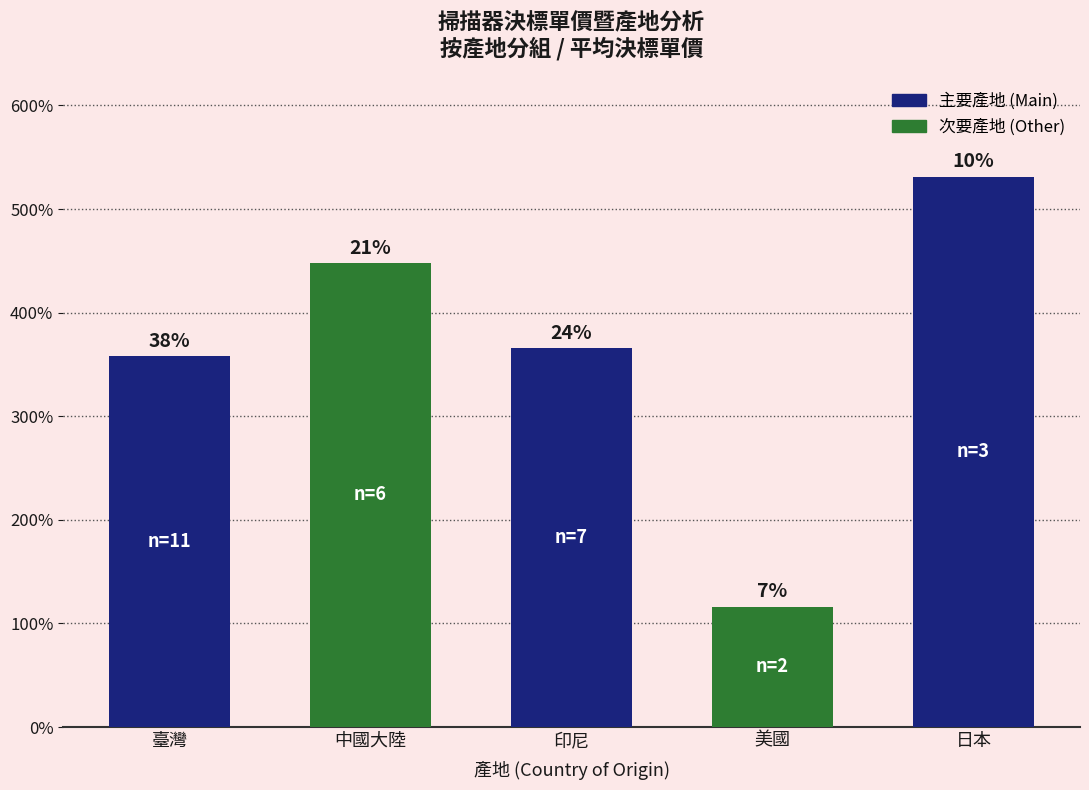

What value does the data have at 日本?

53127